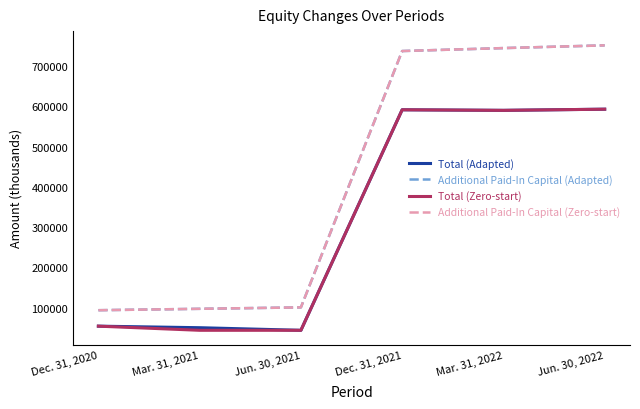

True or false: Additional Paid-In Capital (Adapted) and Additional Paid-In Capital (Zero-start) intersect in this chart.

False